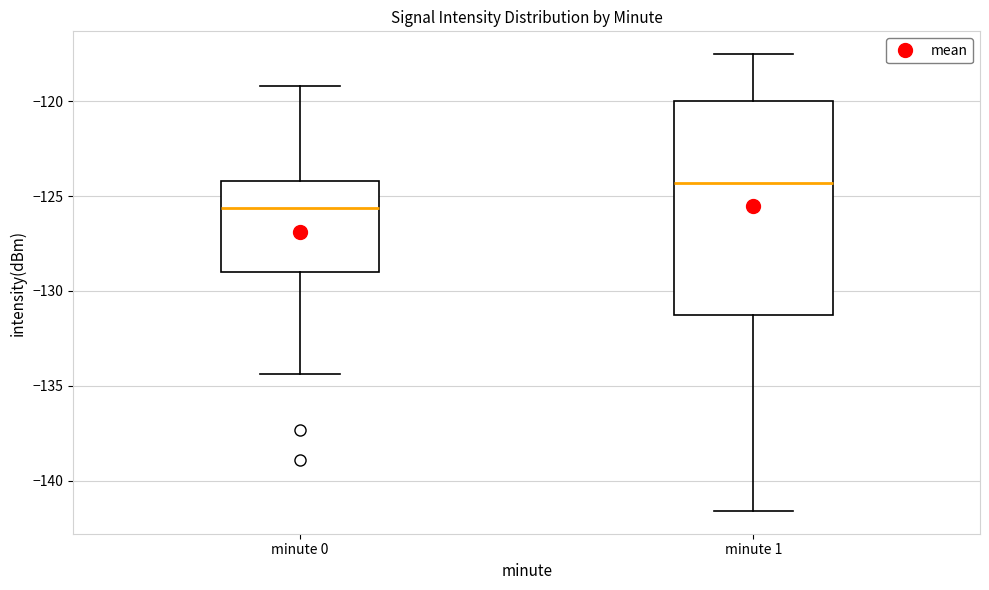

Reading left to right, read every box against the y-axis: the position of its median line, the range the box covers, and the ends of its whiskers. The values are not printed on the chart, so give them approximately, as read against the axis.

minute 0: median -125.5, box -129.0 to -124.0, whiskers -134.5 to -119.0
minute 1: median -124.5, box -131.5 to -120.0, whiskers -141.5 to -117.5